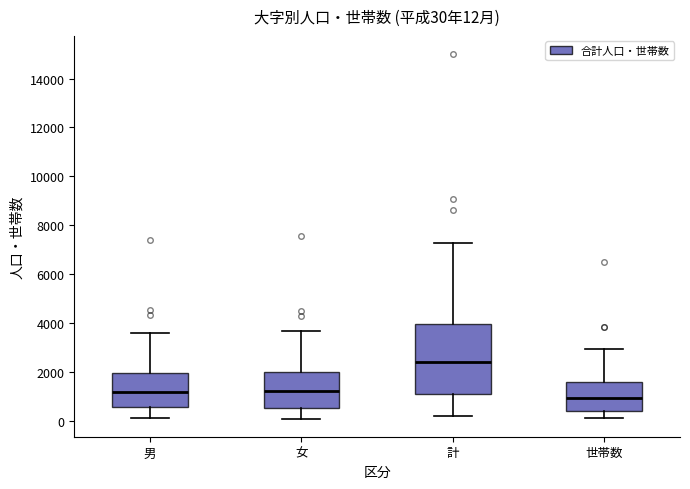

Which box is the tallest, from its lower edge to its upper edge?

計